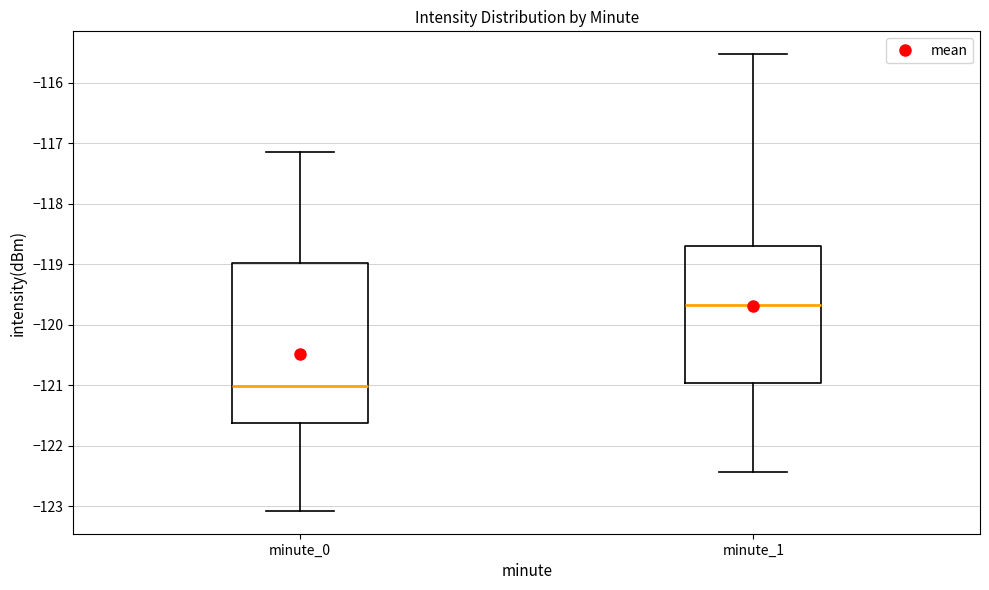

Which box's median line is the lowest?

minute_0